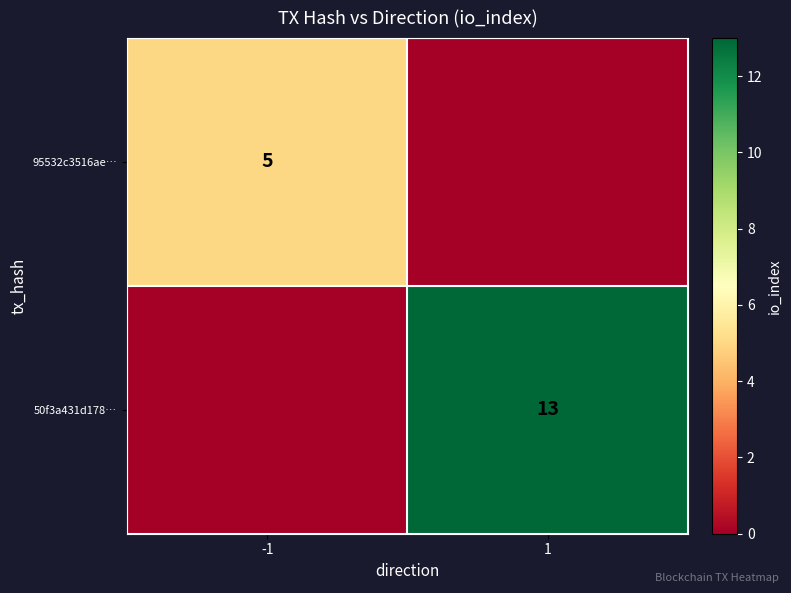

How many data points does each series have?

2